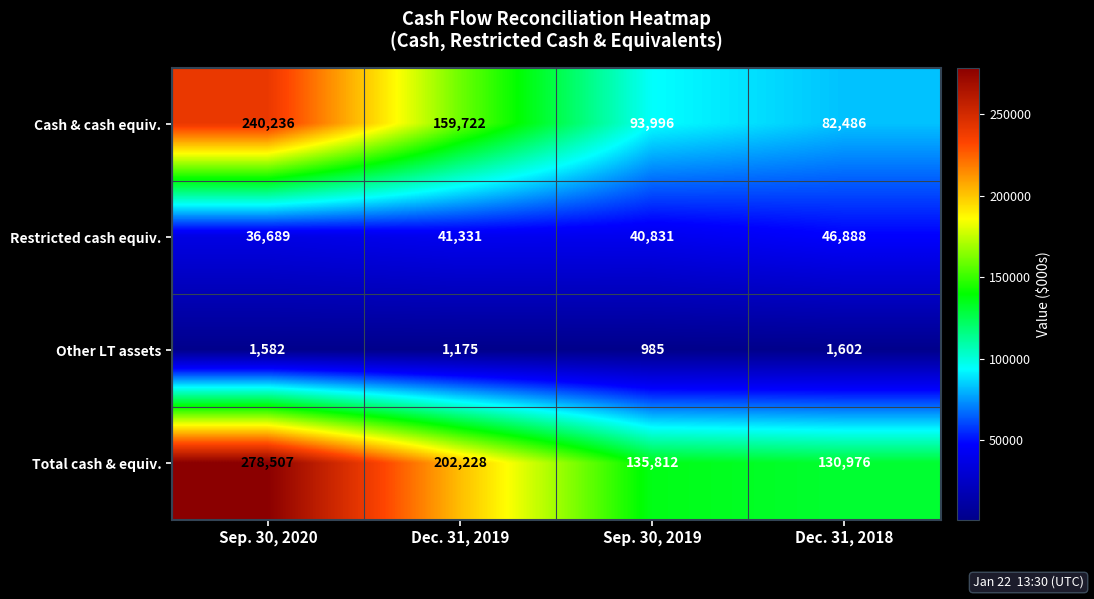

Which series has the largest total across all categories?

Total cash & equiv.